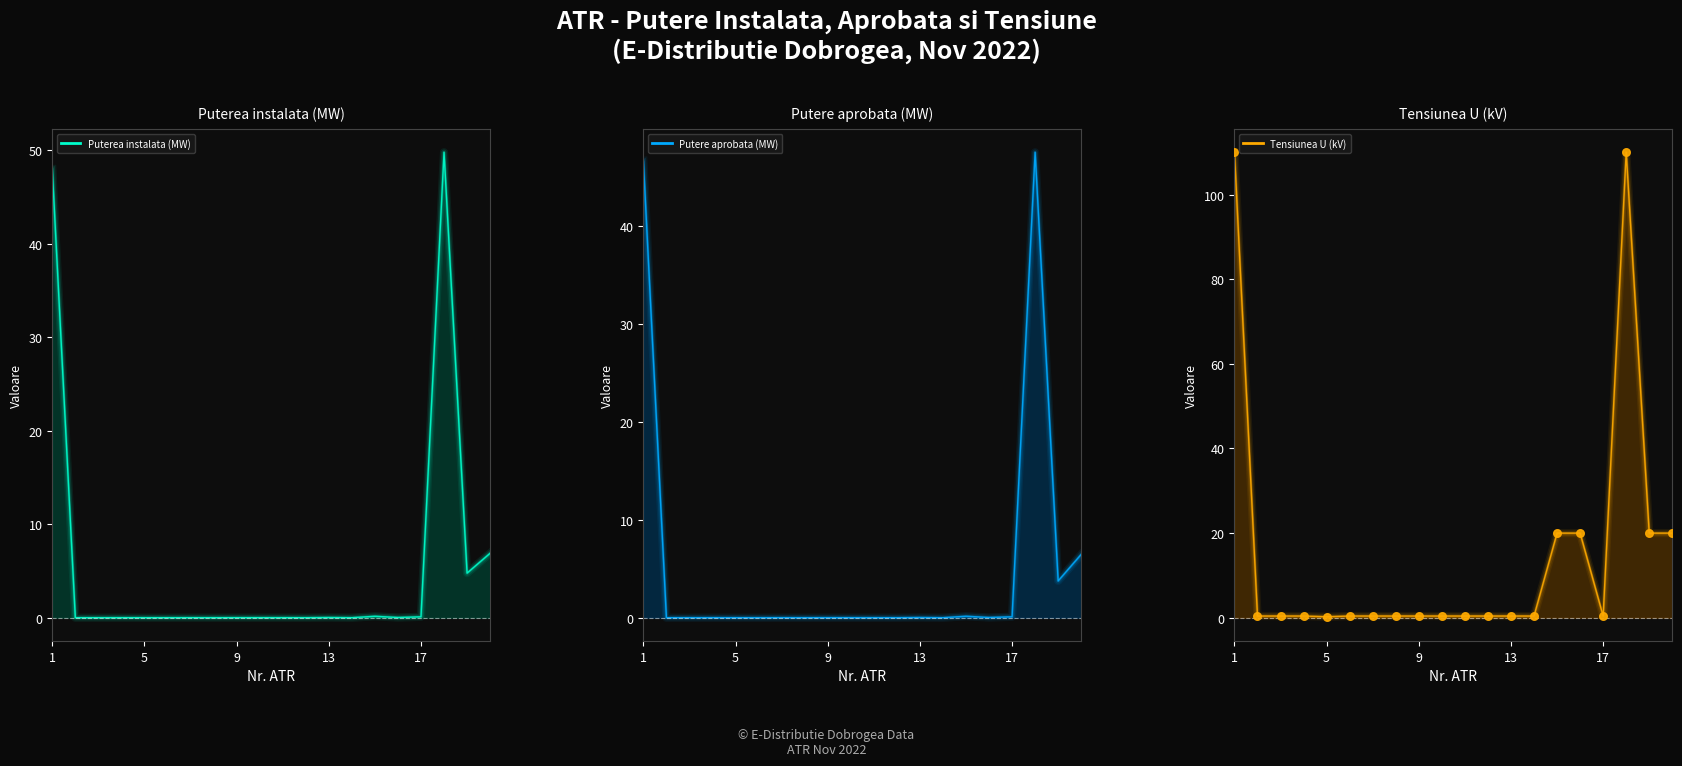

Which series contains the highest Y value?

Tensiunea U (kV)